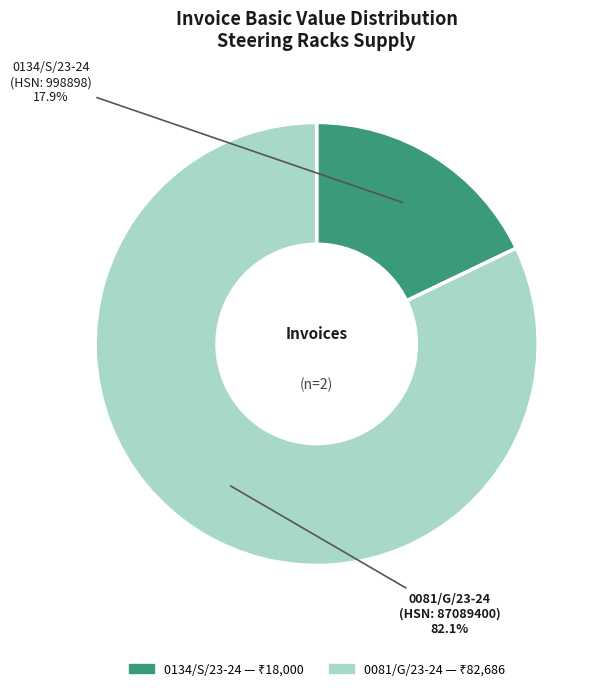

Do 0081/G/23-24 and 0134/S/23-24 together represent more than half of the pie?

Yes